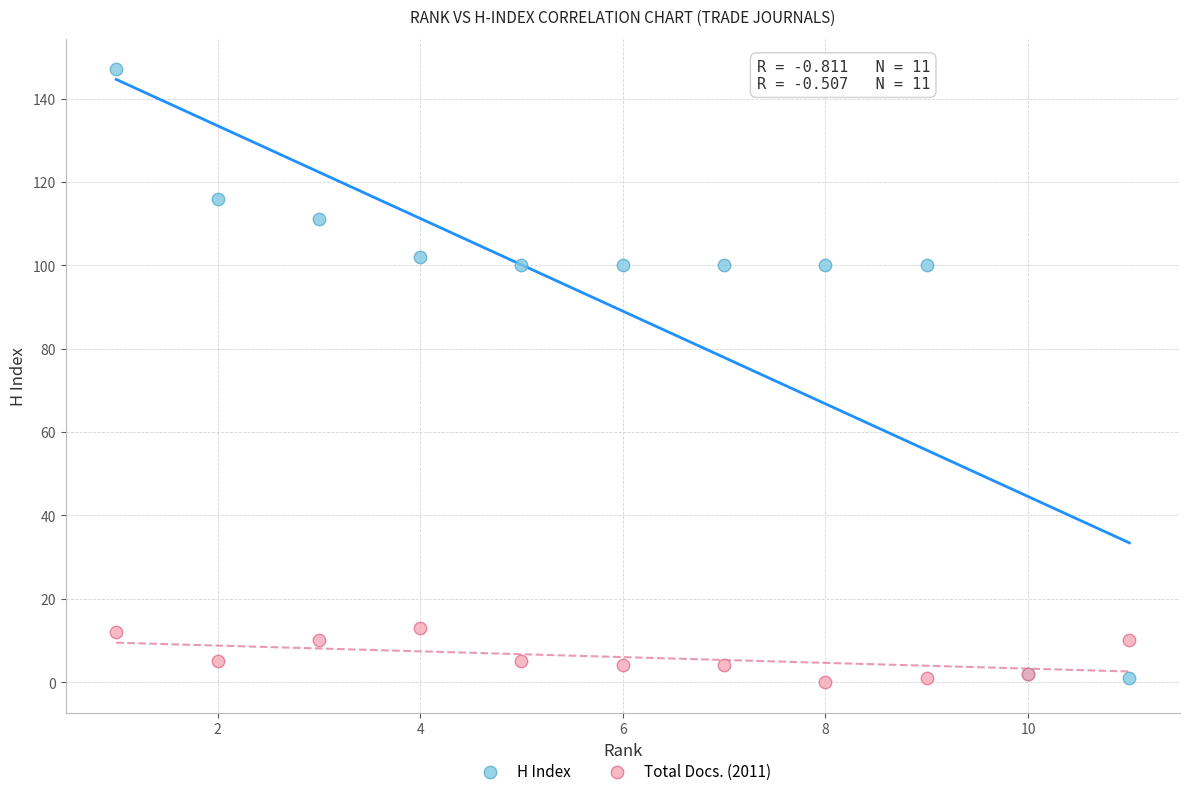

Which series contains the highest Y value?

H Index